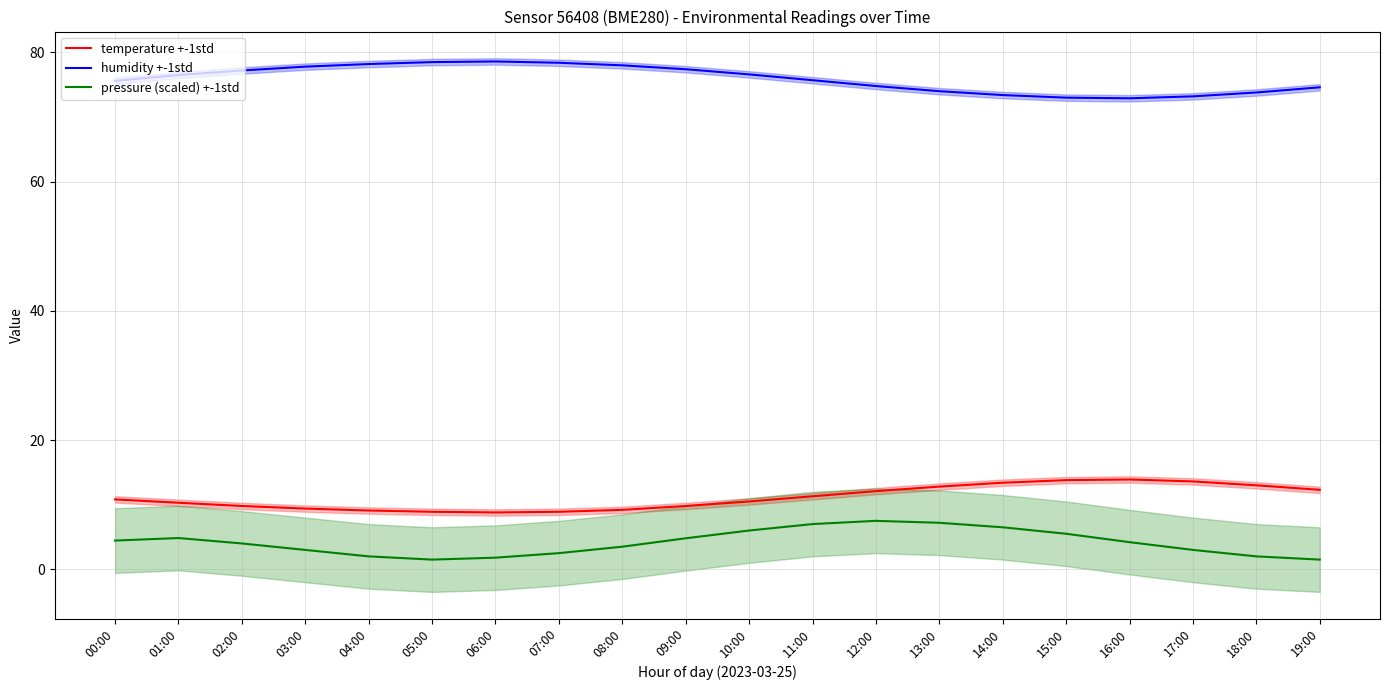

What is the label of the 18th point from the right?

02:00